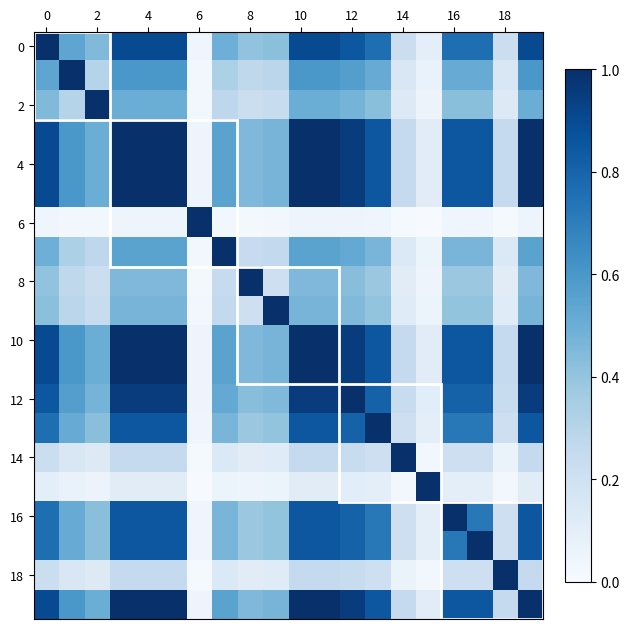

At how many categories does at least one series exceed 0?

20